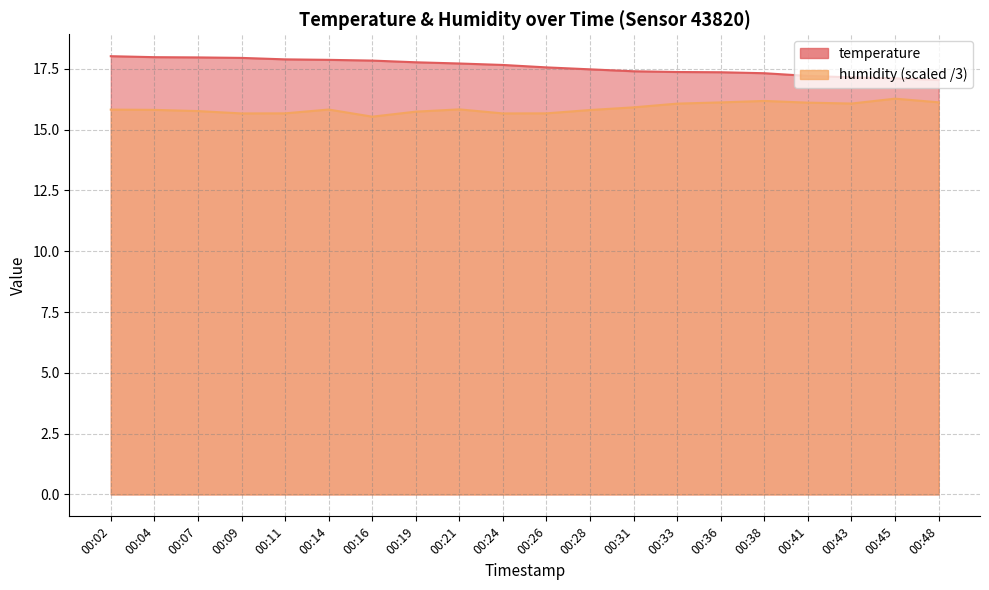

At which category is the sum across all series the highest?

00:02